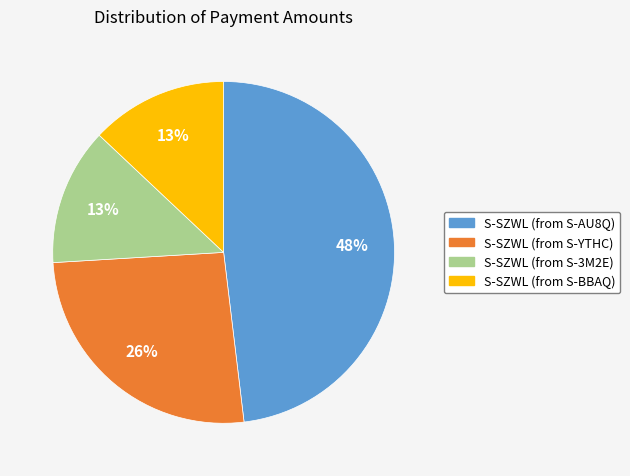

What percentage is the S-SZWL (from S-BBAQ) slice, to the nearest percent?

13%